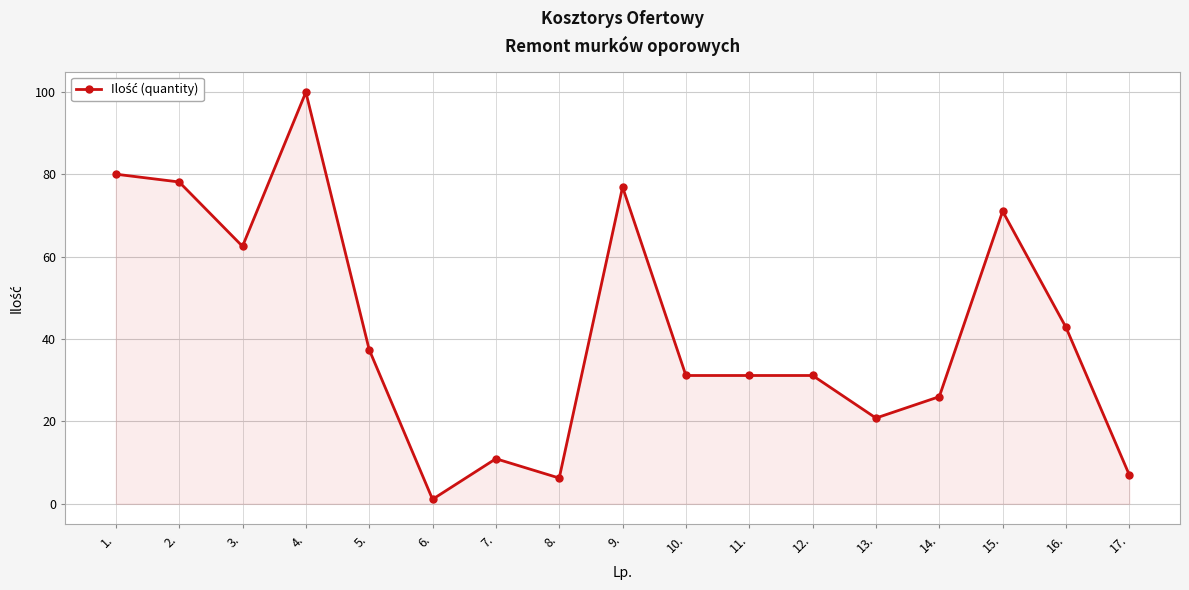

The value at 16. is 42.8. True or false?

True